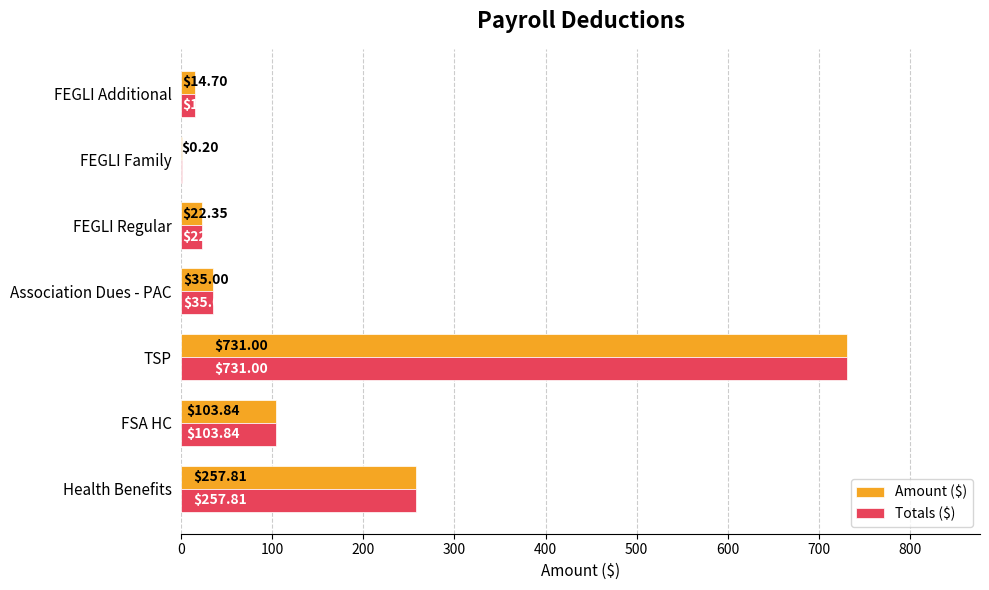

What is the total value across all series at Health Benefits?

515.6